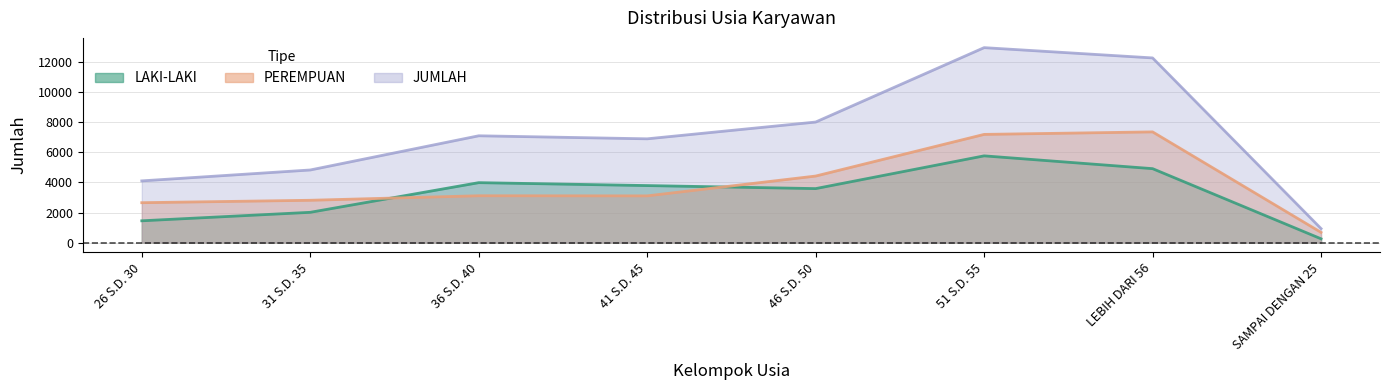

Which category has the highest value in the LAKI-LAKI series?

51 S.D. 55